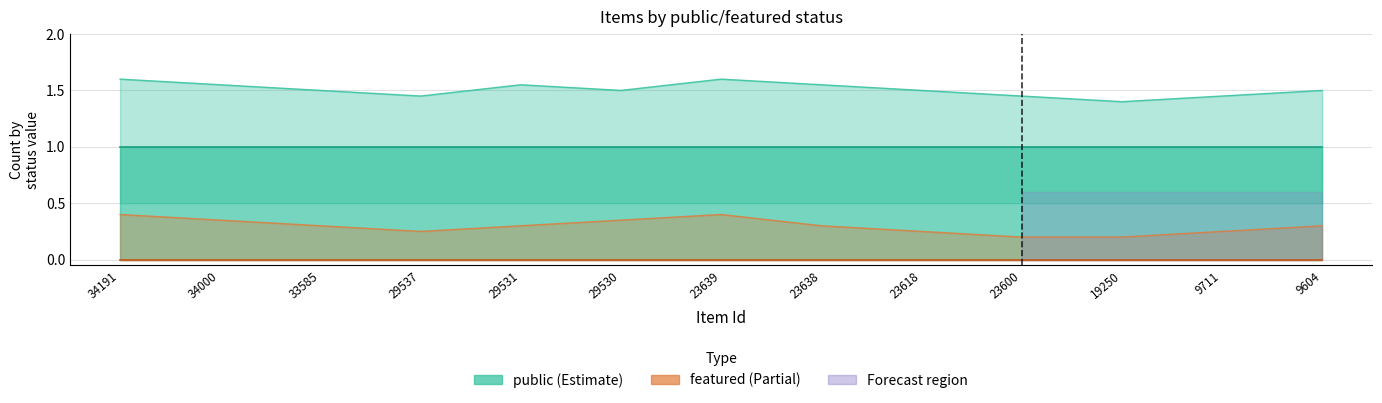

At how many categories does at least one series exceed 1?

13